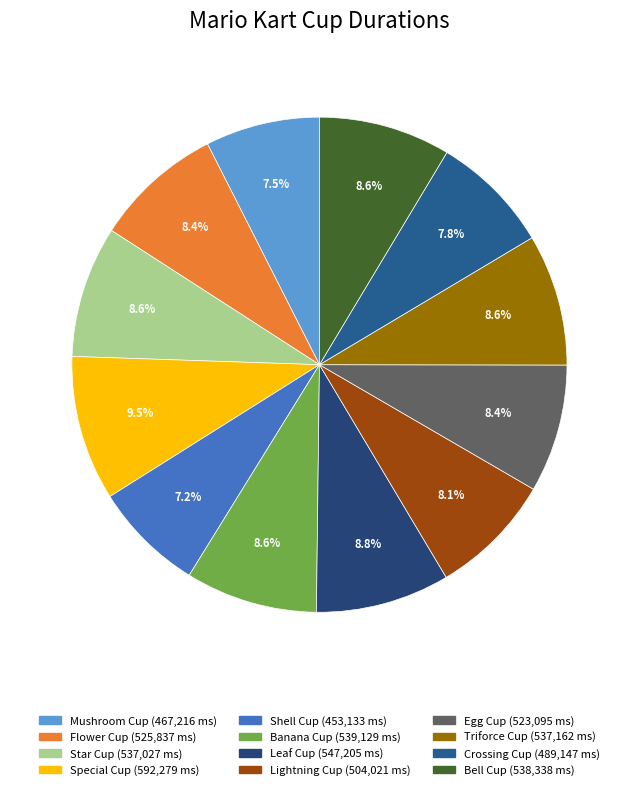

To the nearest percent, what portion does Bell Cup represent?

9%